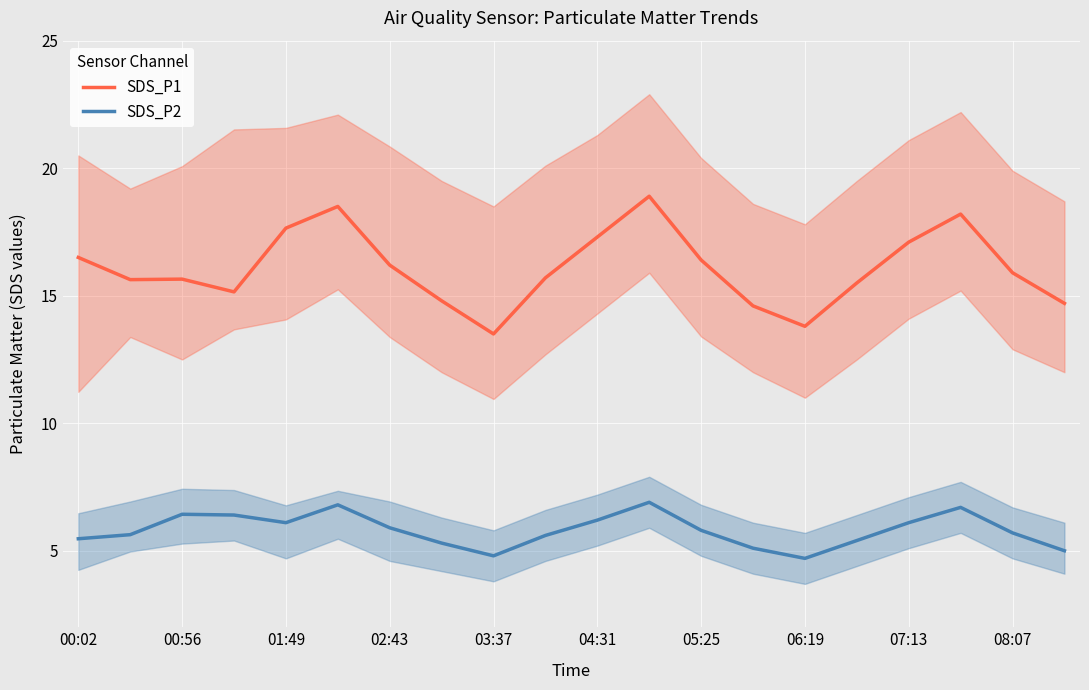

At how many categories does at least one series exceed 6?

20